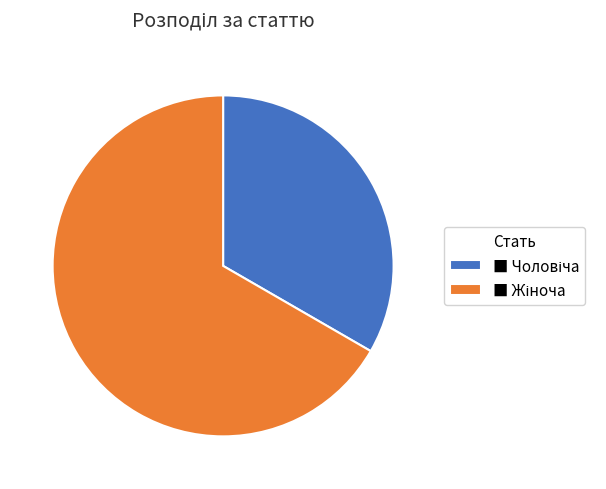

Is there a majority slice in this chart?

Yes